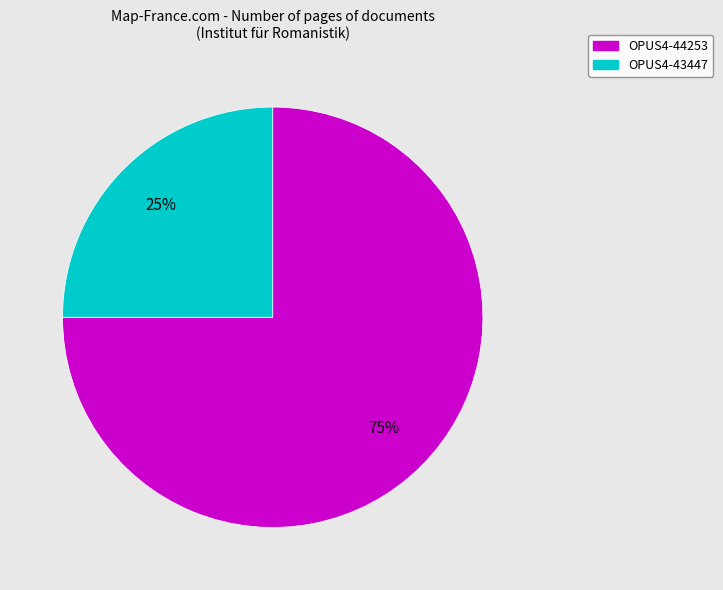

What is the smallest slice in the pie chart?

OPUS4-43447